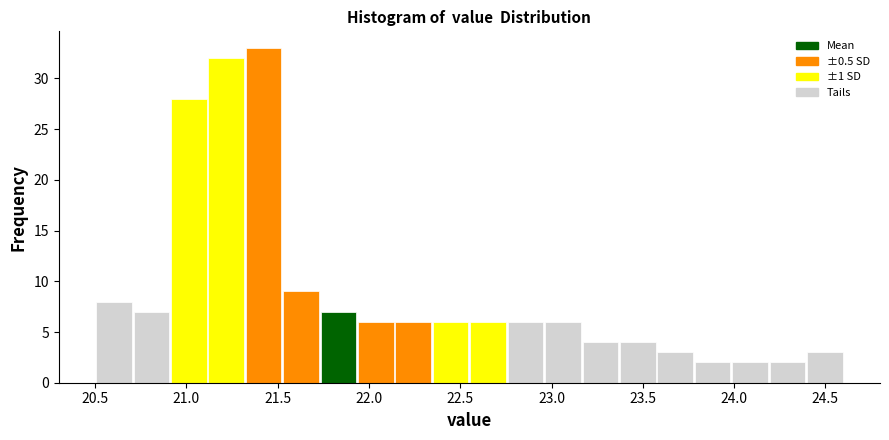

How tall is the bar that spans 22.960 to 23.165 on the x-axis? Neither the bar edges nor the heights are printed on the chart, so give them approximately, as read against the axes.

6